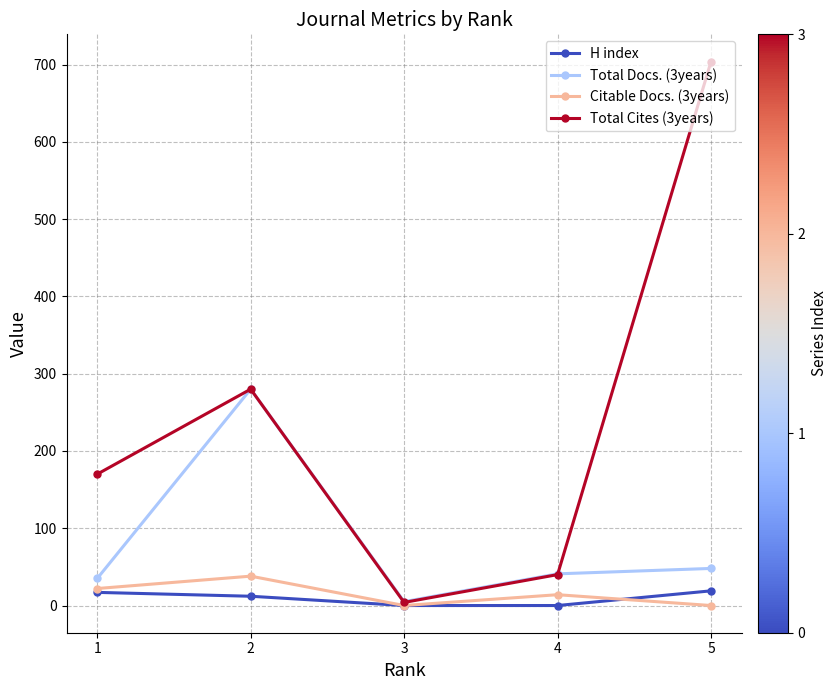

What is the average value of the Citable Docs. (3years) series?

15